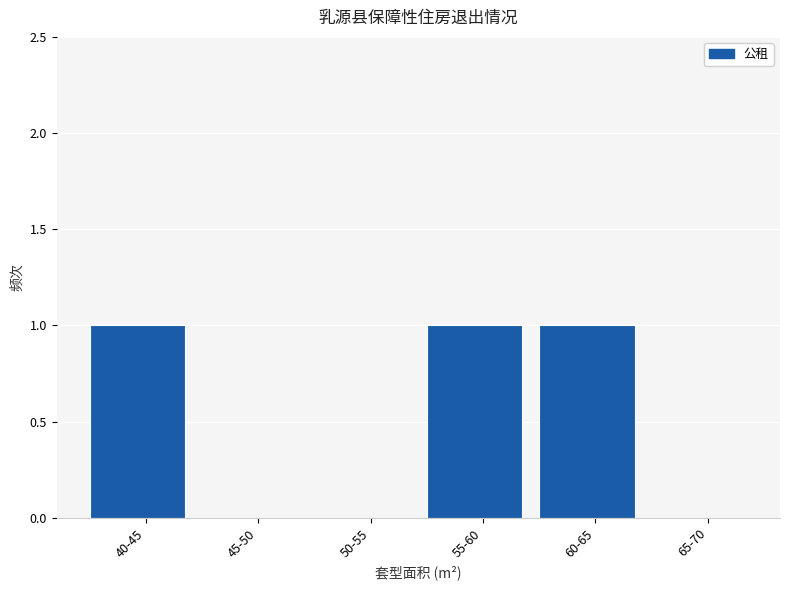

Reading left to right, what are all the values shown in this chart?

40-45=1	45-50=0	50-55=0	55-60=1	60-65=1	65-70=0